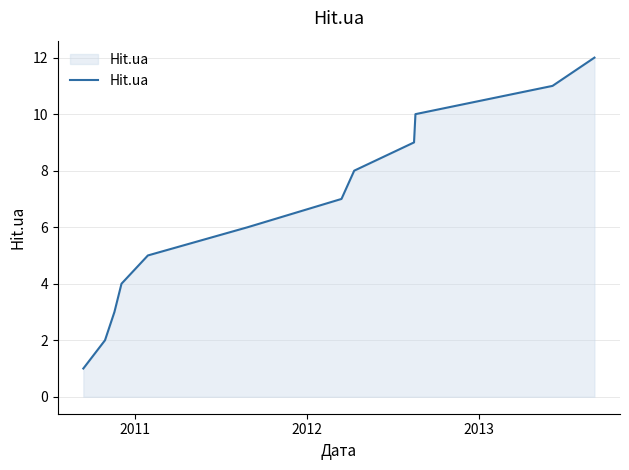

What is the maximum value shown in the chart?

12